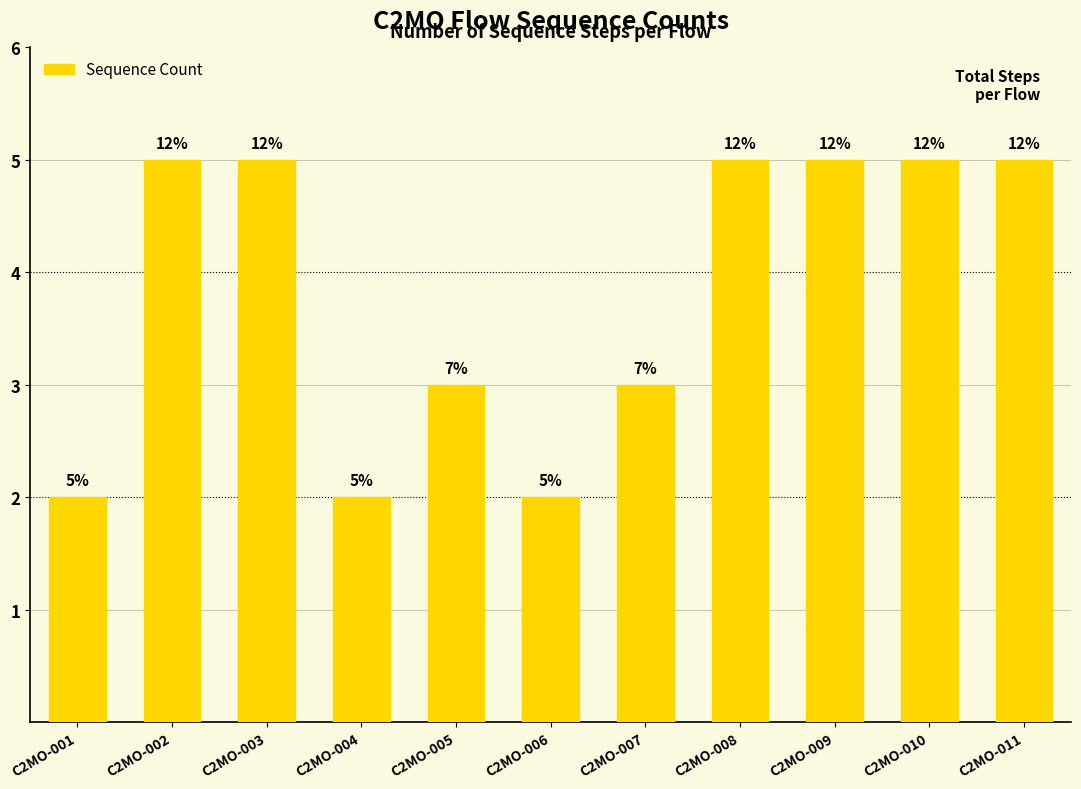

What is the sum of all values?

42